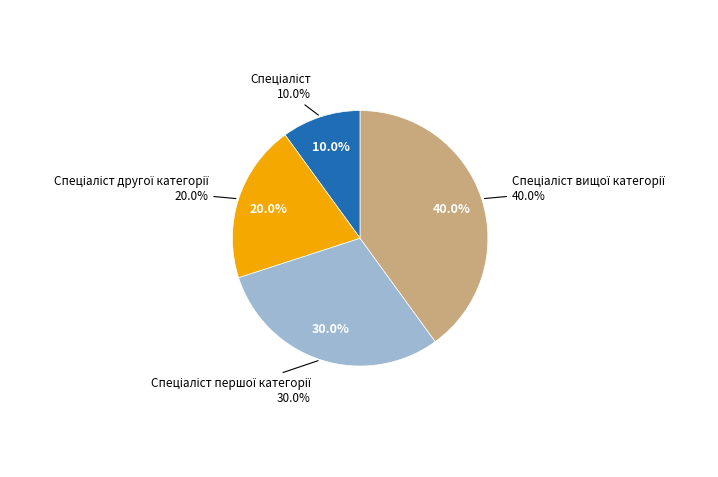

Rank the categories by value from lowest to highest.

Спеціаліст, Спеціаліст другої категорії, Спеціаліст першої категорії, Спеціаліст вищої категорії